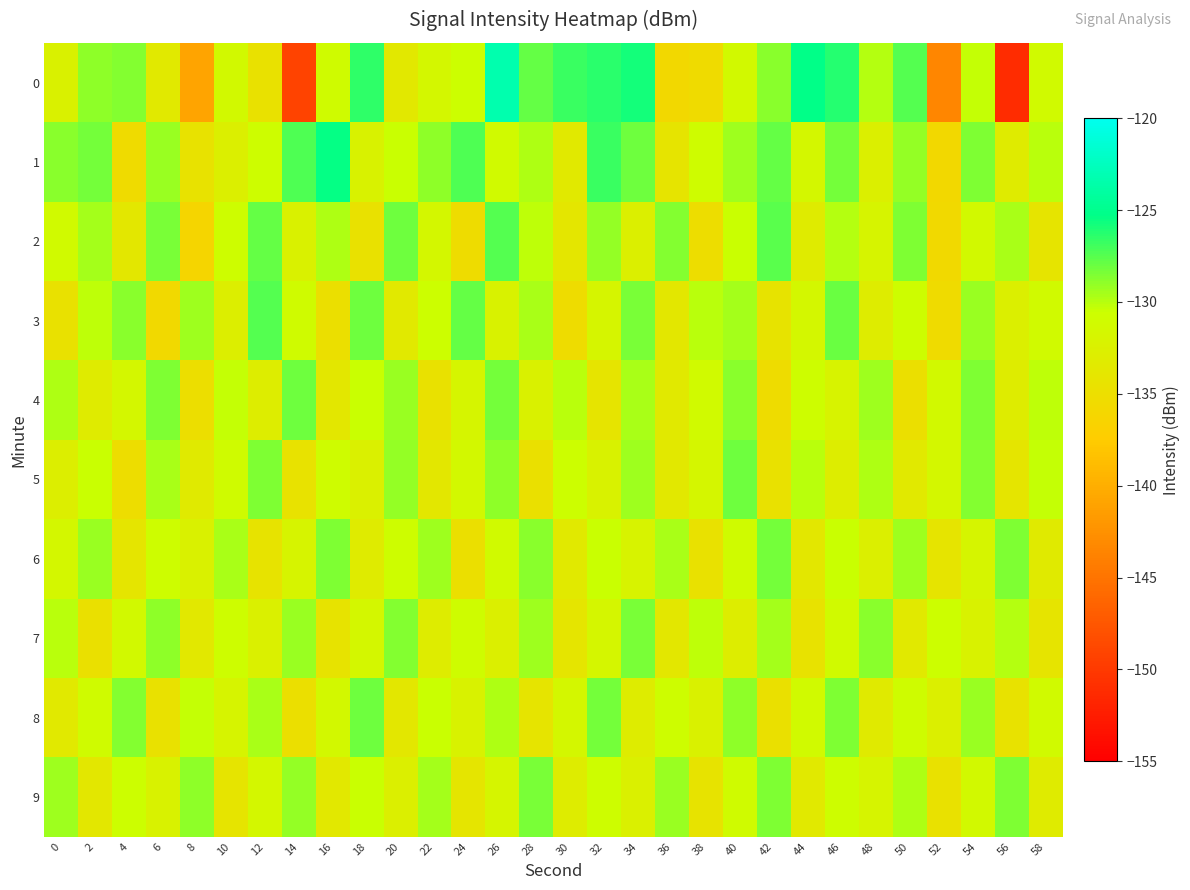

Which has a higher value, 44 or 24?

44